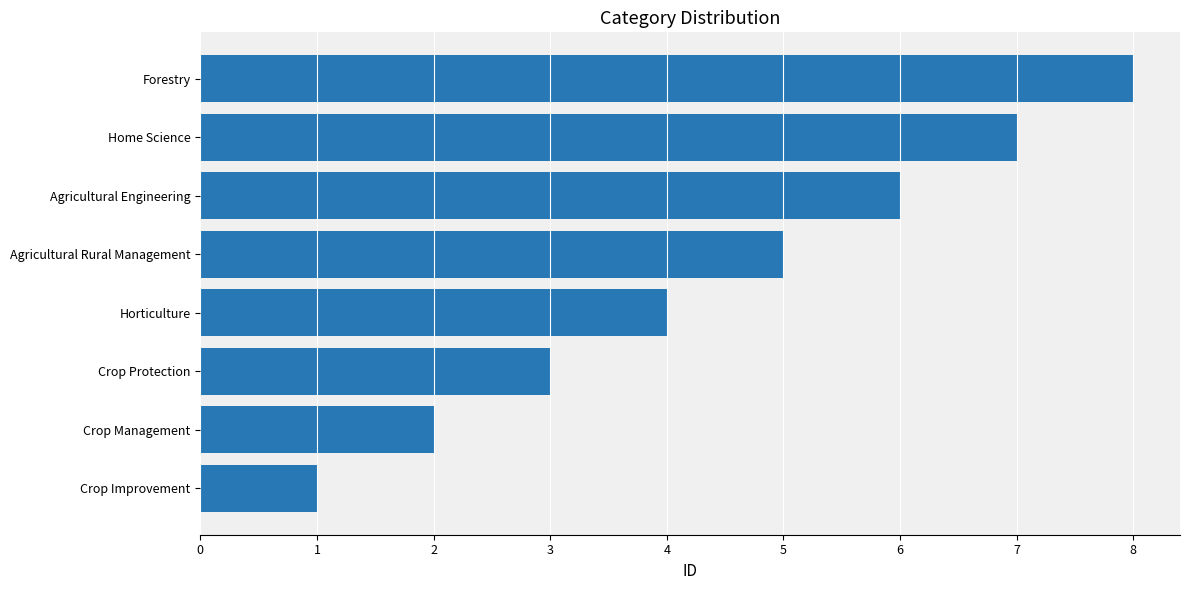

Read the value at Crop Protection.

3